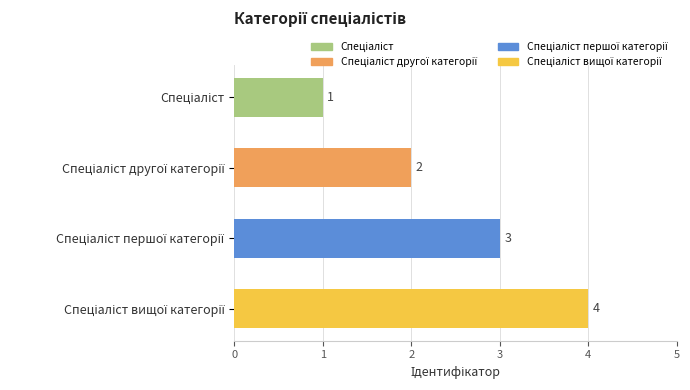

What is the value of the 1st bar from the top?

1